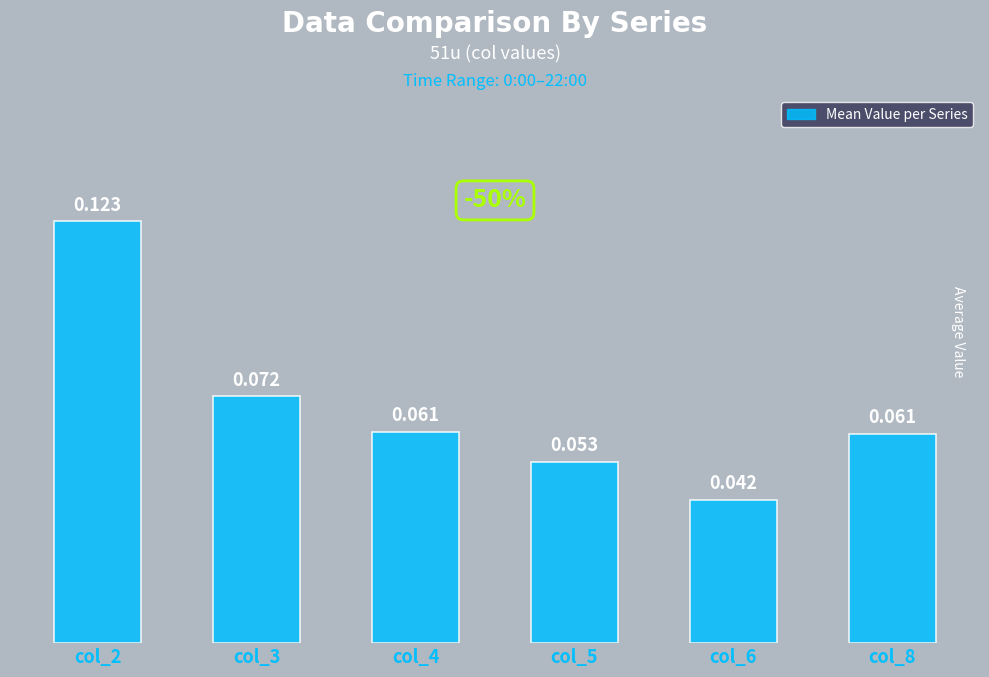

The value at col_8 is 0.1. True or false?

False